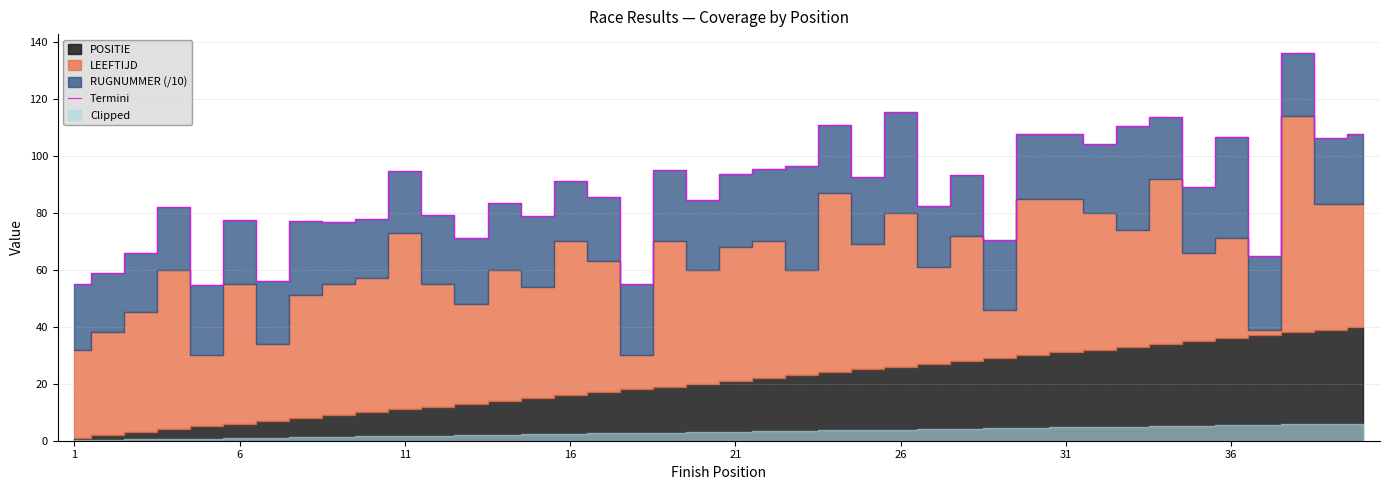

Is it true that Termini equals 115.4 at 26?

True